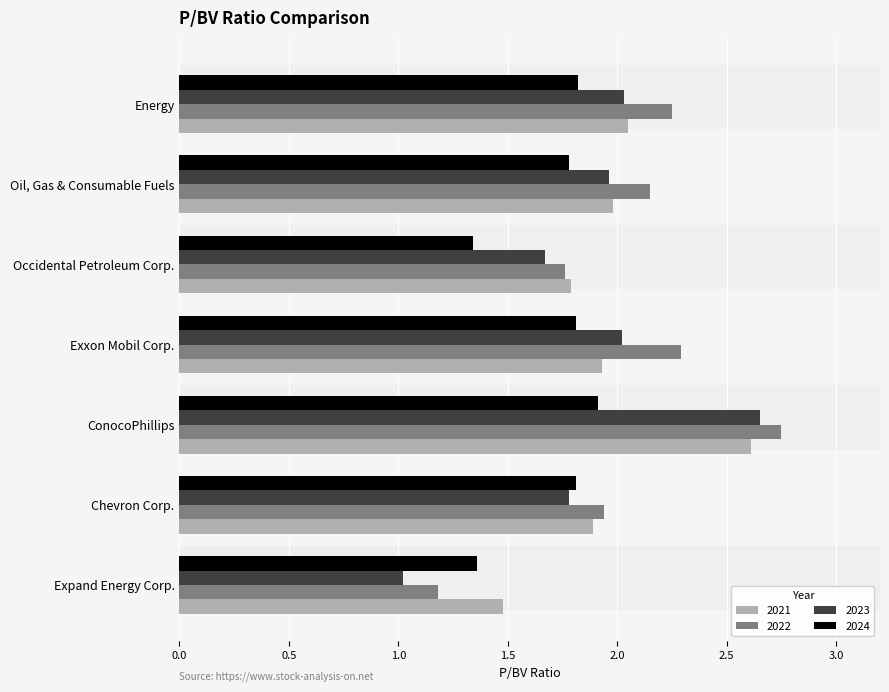

What is the difference between the highest and lowest values at ConocoPhillips?

0.8